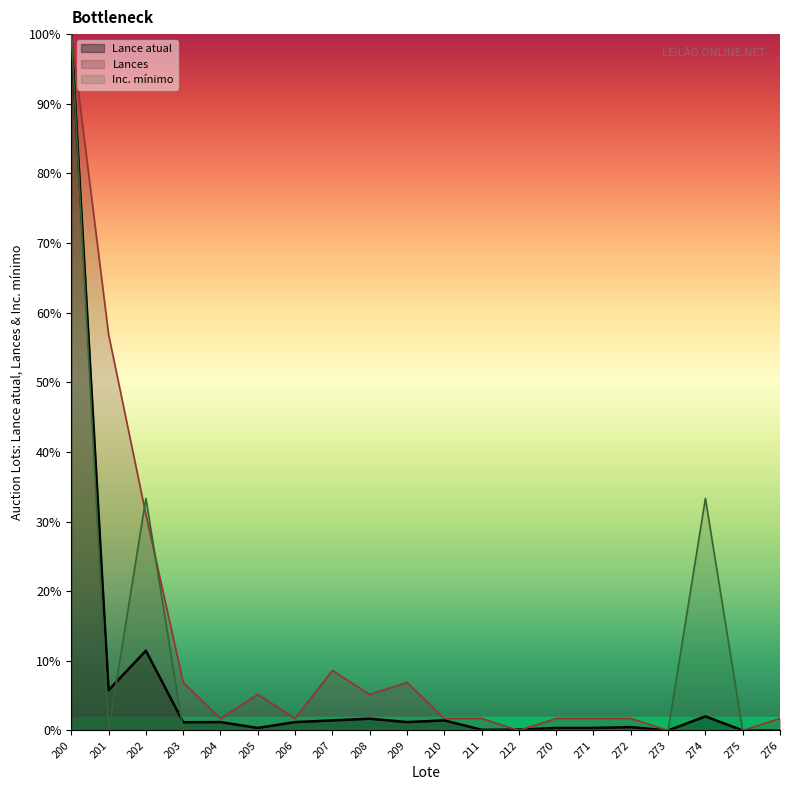

Reading left to right, what are all the values shown in this chart?

Lance atual: 100.0	5.8	11.5	1.2	1.2	0.4	1.2	1.4	1.7	1.2	1.4	0.1	0.1	0.4	0.4	0.5	0.0	2.0	0.0	0.0
Lances: 100.0	56.9	31.0	6.9	1.7	5.2	1.7	8.6	5.2	6.9	1.7	1.7	0.0	1.7	1.7	1.7	0.0	0.0	0.0	1.7
Inc. minimo: 100.0	0.0	33.3	0.0	0.0	0.0	0.0	0.0	0.0	0.0	0.0	0.0	0.0	0.0	0.0	0.0	0.0	33.3	0.0	0.0